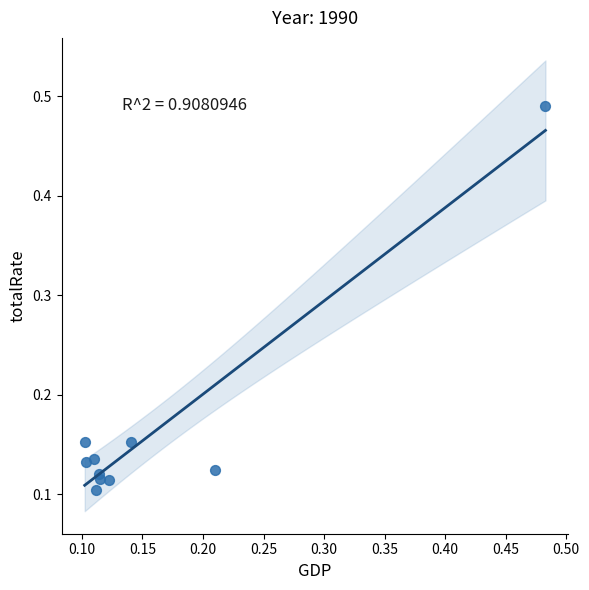

What is the range of X values (max minus min)?

0.4